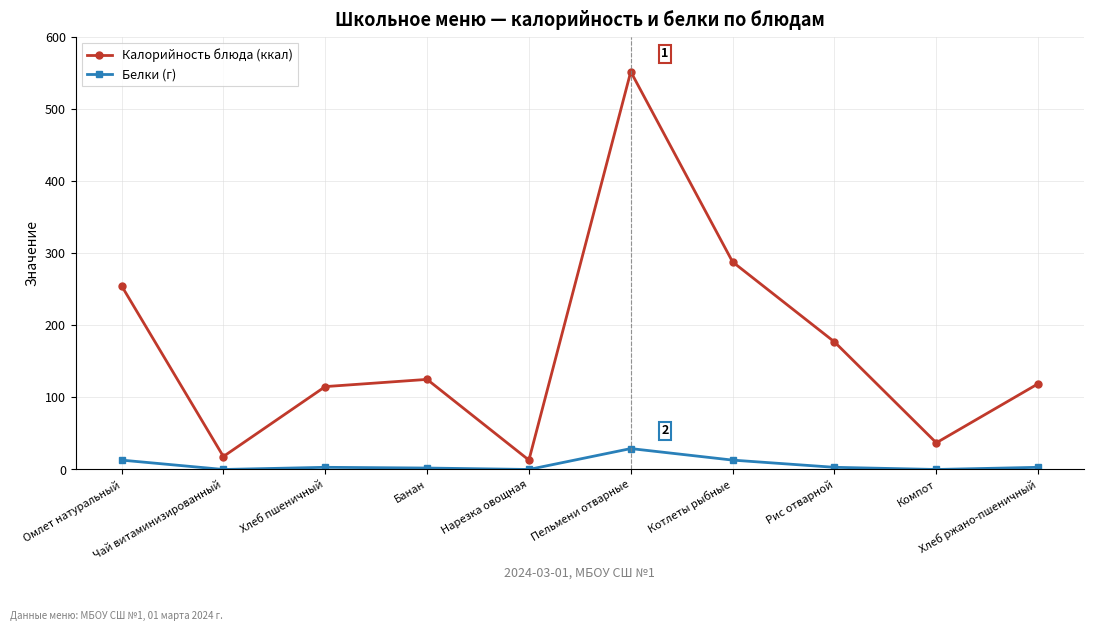

How many lines are shown in the chart?

2